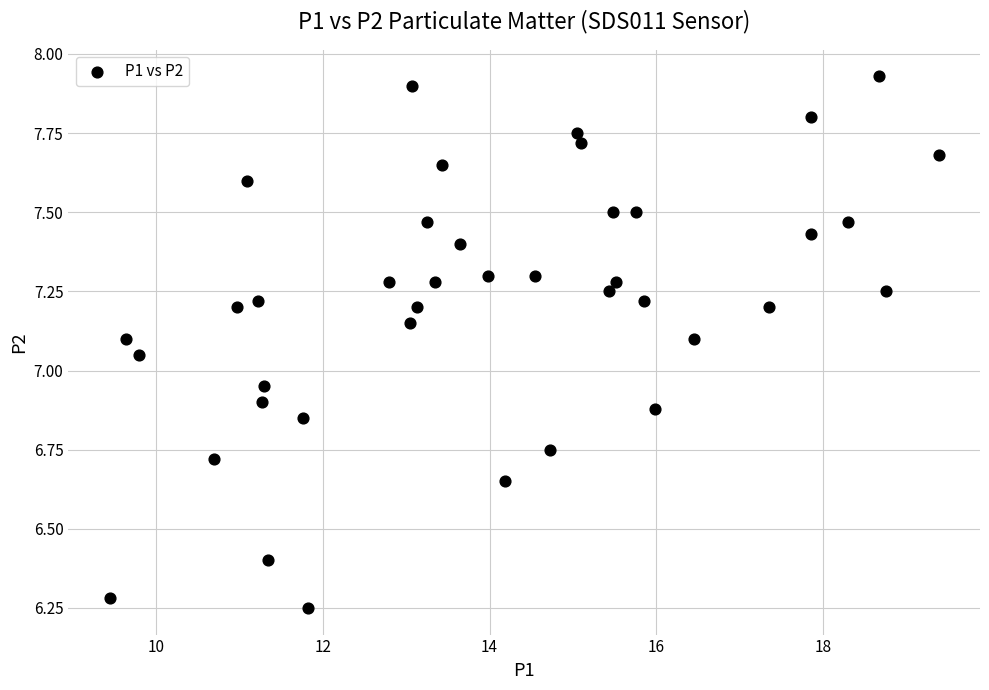

What is the range of Y values (max minus min)?

1.7